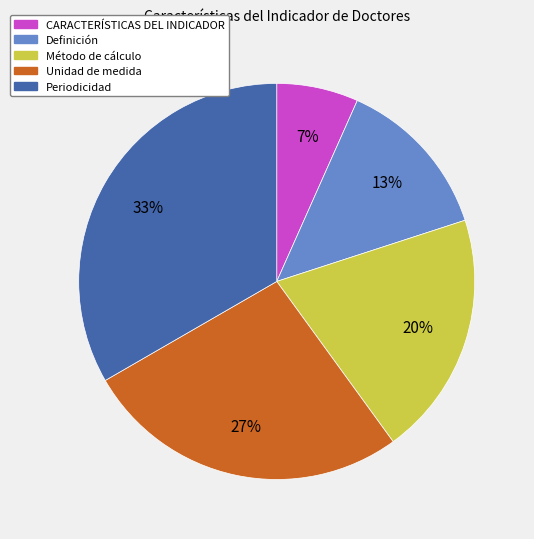

How many slices are in this pie chart?

5